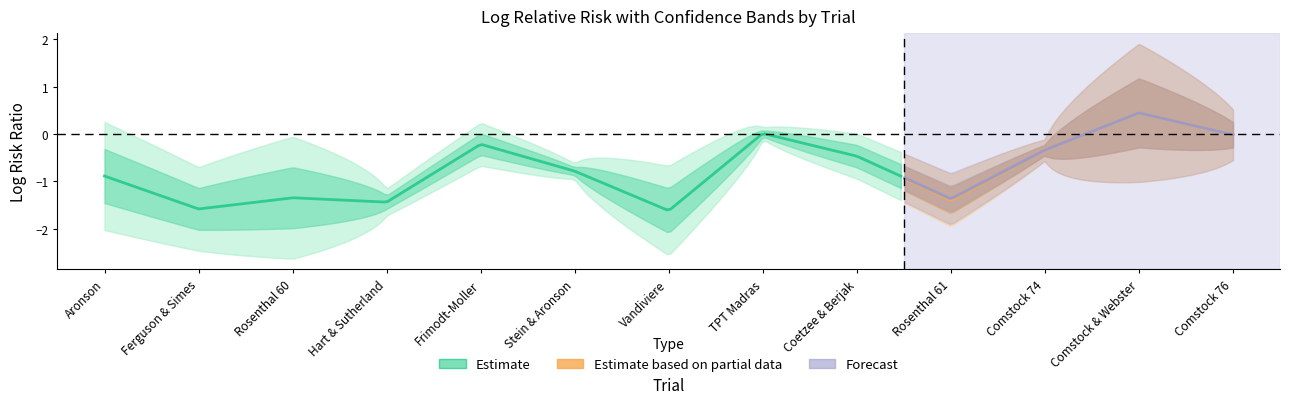

What is the value of the logrrvar point at the 9th from the left?

0.1